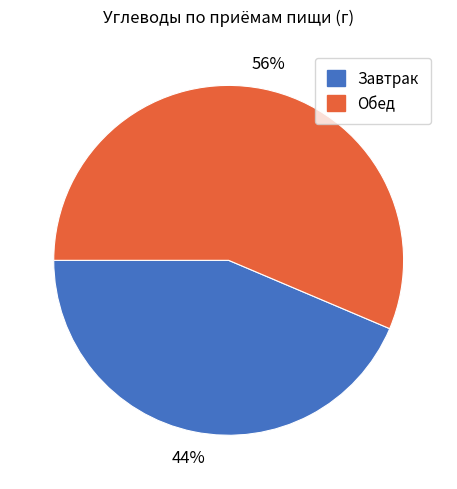

Is it true that Обед is 56% of the pie?

True